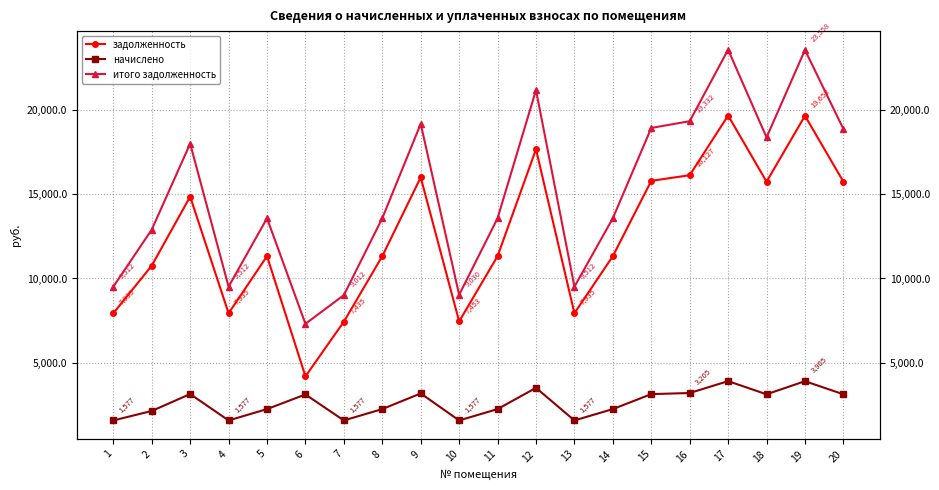

What is the sum of the начислено values at 19 and 2?

6043.5